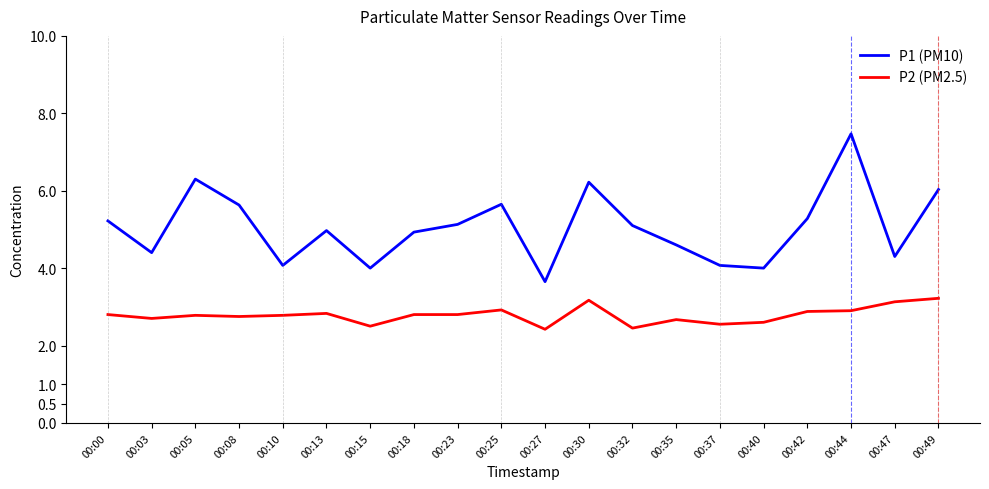

What is the sum of the P2 (PM2.5) values at 00:37 and 00:32?

5.0